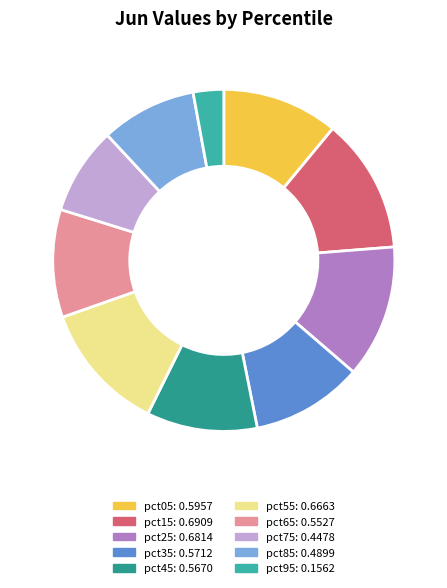

How many slices are in this pie chart?

10